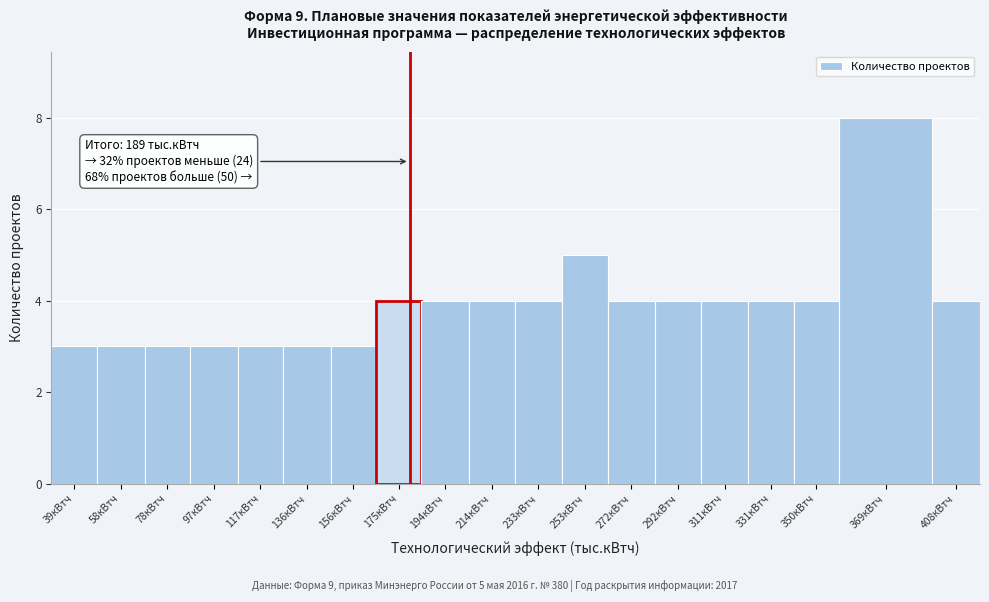

Reading left to right, extract all data points from this chart.

39кВтч=3	58кВтч=3	78кВтч=3	97кВтч=3	117кВтч=3	136кВтч=3	156кВтч=3	175кВтч=4	194кВтч=4	214кВтч=4	233кВтч=4	253кВтч=5	272кВтч=4	292кВтч=4	311кВтч=4	331кВтч=4	350кВтч=4	369кВтч=8	408кВтч=4